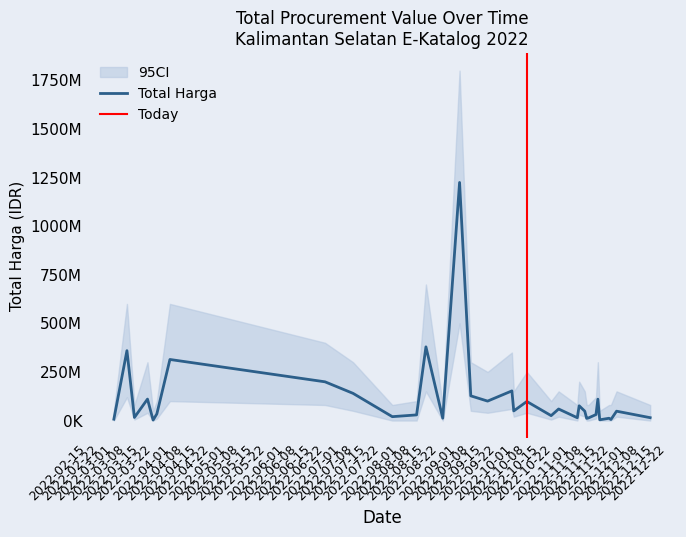

What is the sum of all values?

3845910225